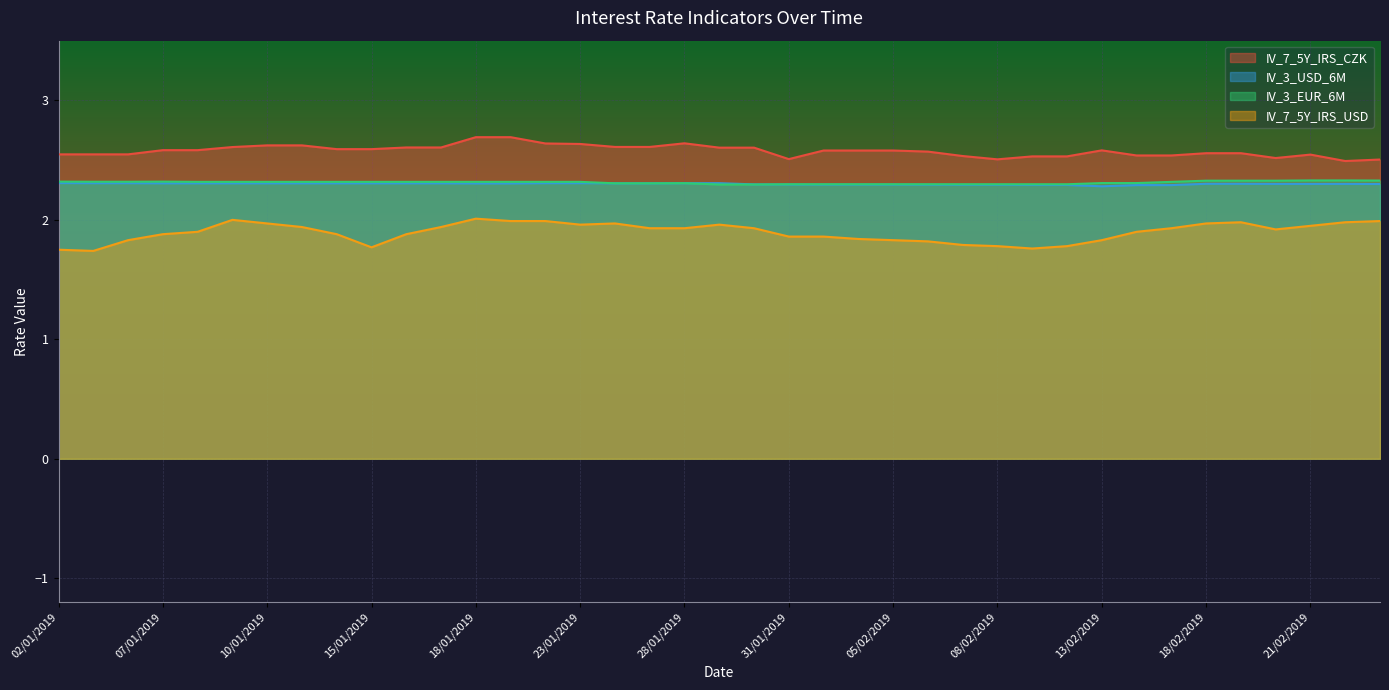

List the series in order of their peak value, lowest first.

IV_7_5Y_IRS_USD, IV_3_USD_6M, IV_3_EUR_6M, IV_7_5Y_IRS_CZK